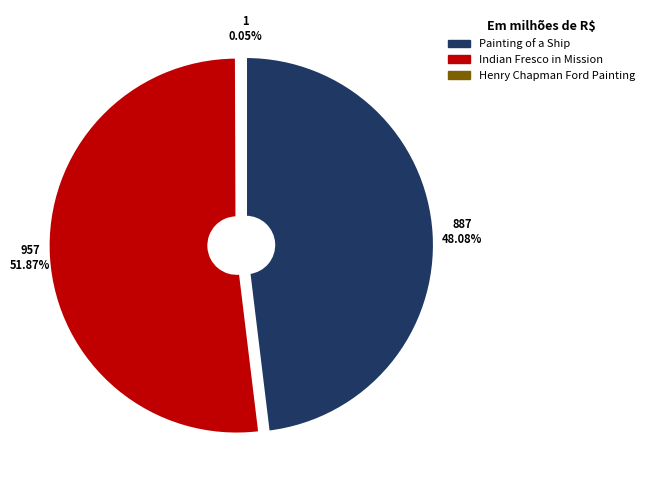

Combined, do Indian Fresco in Mission and Painting of a Ship account for over 50%?

Yes